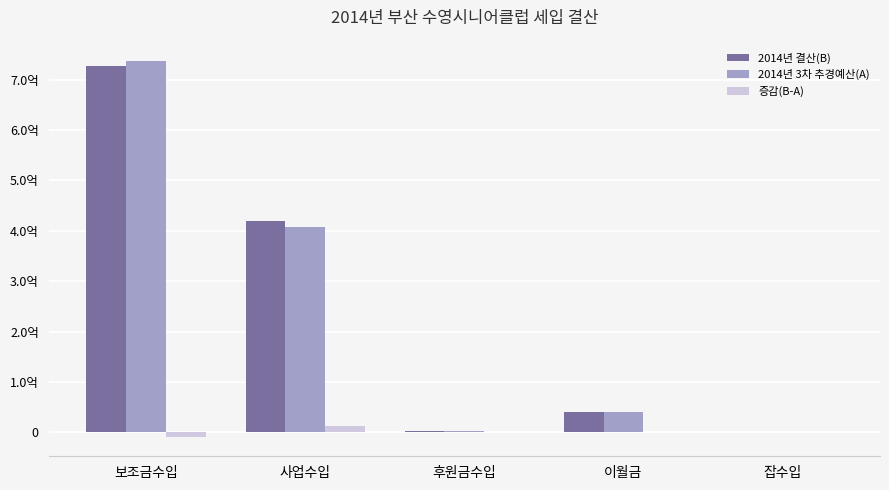

The 2014년 3차 추경예산(A) series shows 54327 at 잡수입. True or false?

False